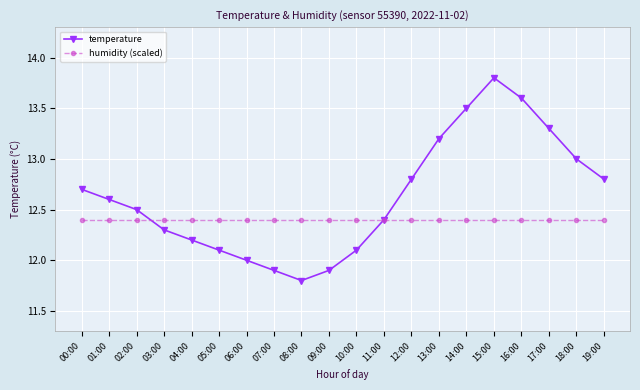

What are all the series names shown in the legend?

temperature, humidity (scaled)